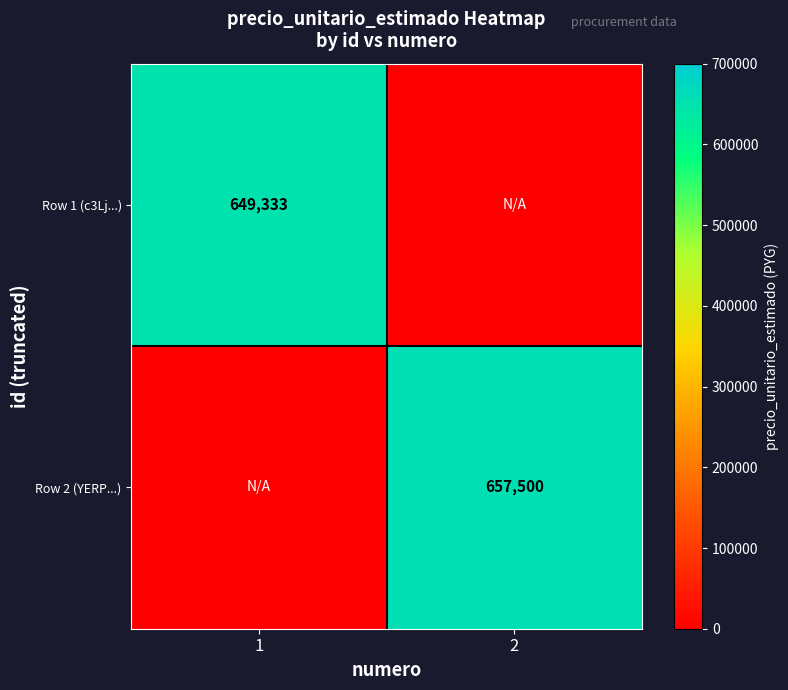

Between 2 and 1, which is larger?

1